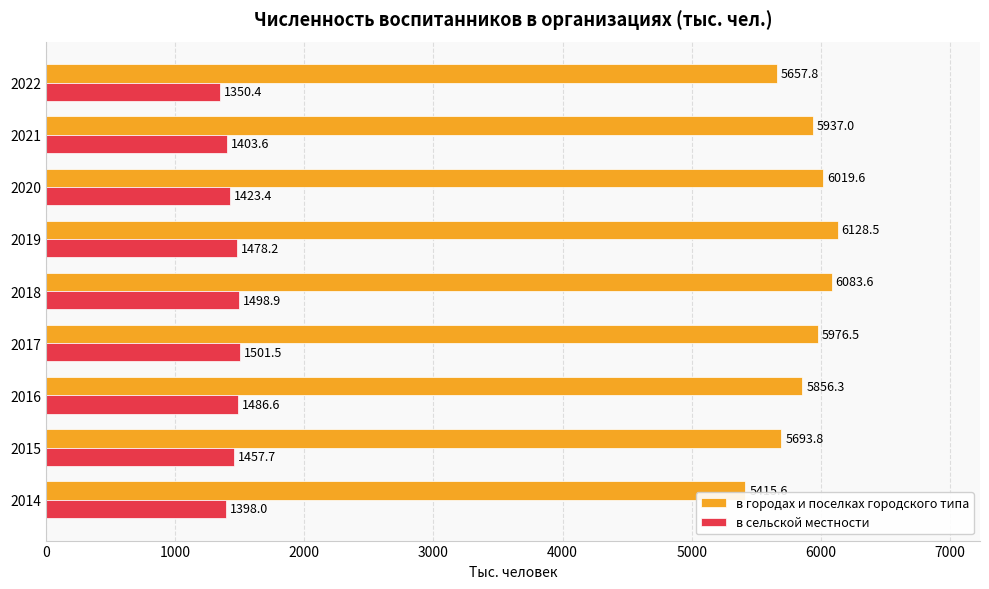

True or false: в сельской местности has a value of 1457.7 at 2015.

True